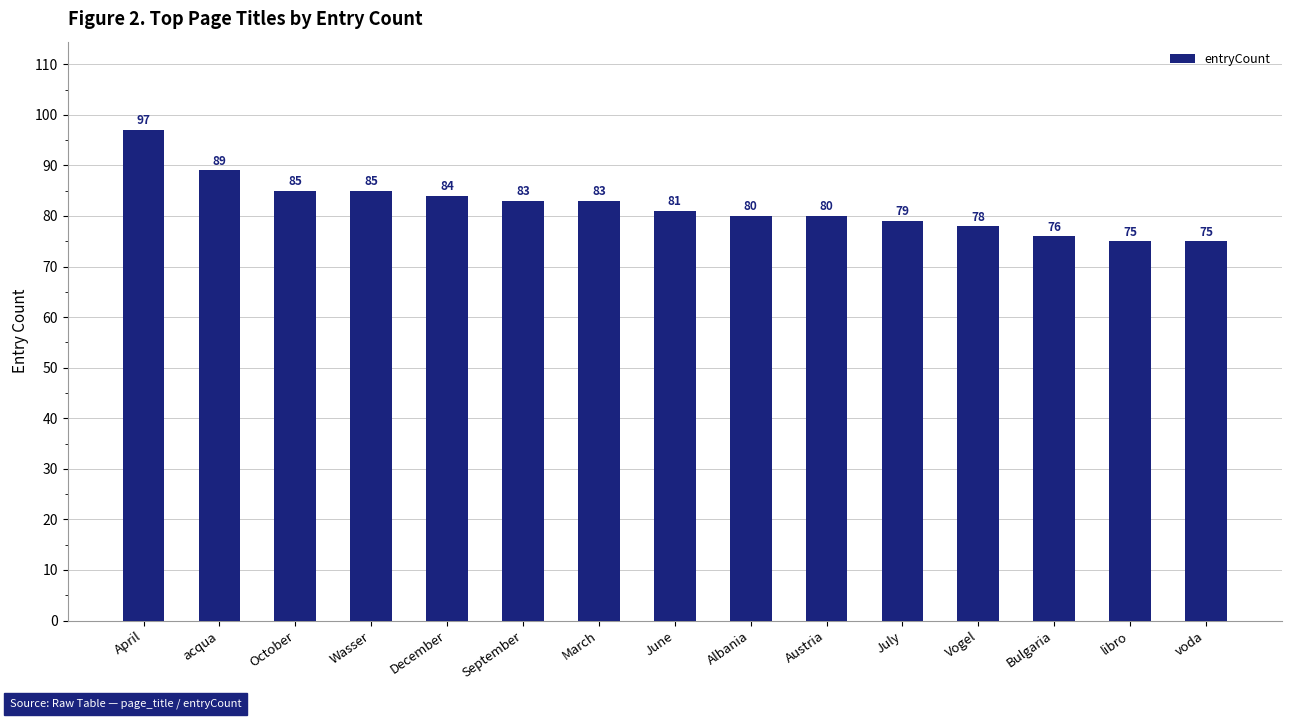

What is the change in value from December to Vogel?

-6